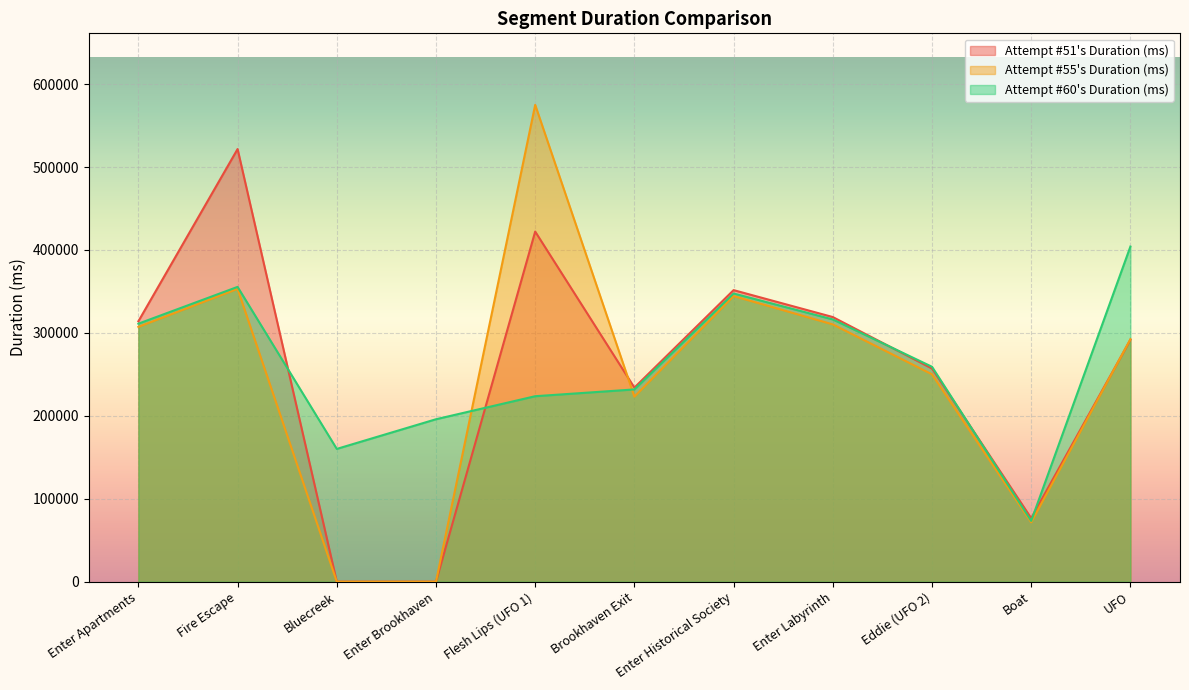

Reading left to right, extract all data points from this chart.

Attempt #51's Duration (ms): Enter Apartments=313999	Fire Escape=521642	Bluecreek=0	Enter Brookhaven=0	Flesh Lips (UFO 1)=422147	Brookhaven Exit=234010	Enter Historical Society=351552	Enter Labyrinth=319082	Eddie (UFO 2)=257043	Boat=76587	UFO=291744
Attempt #55's Duration (ms): Enter Apartments=307263	Fire Escape=353086	Bluecreek=0	Enter Brookhaven=0	Flesh Lips (UFO 1)=574925	Brookhaven Exit=223093	Enter Historical Society=344390	Enter Labyrinth=310235	Eddie (UFO 2)=250037	Boat=71554	UFO=292340
Attempt #60's Duration (ms): Enter Apartments=311102	Fire Escape=355451	Bluecreek=160098	Enter Brookhaven=195865	Flesh Lips (UFO 1)=223637	Brookhaven Exit=231815	Enter Historical Society=347459	Enter Labyrinth=316215	Eddie (UFO 2)=259134	Boat=73297	UFO=404069